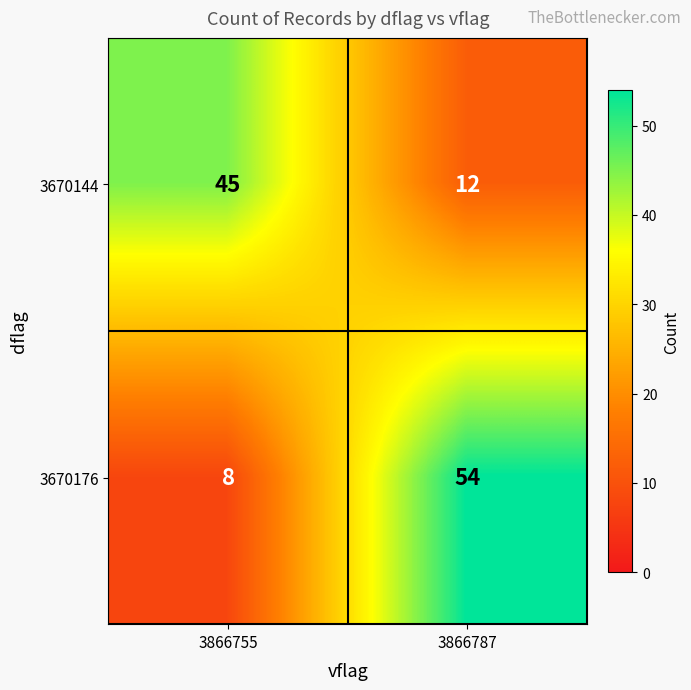

What is the difference between the maximum and minimum values in the 3670144 series?

33